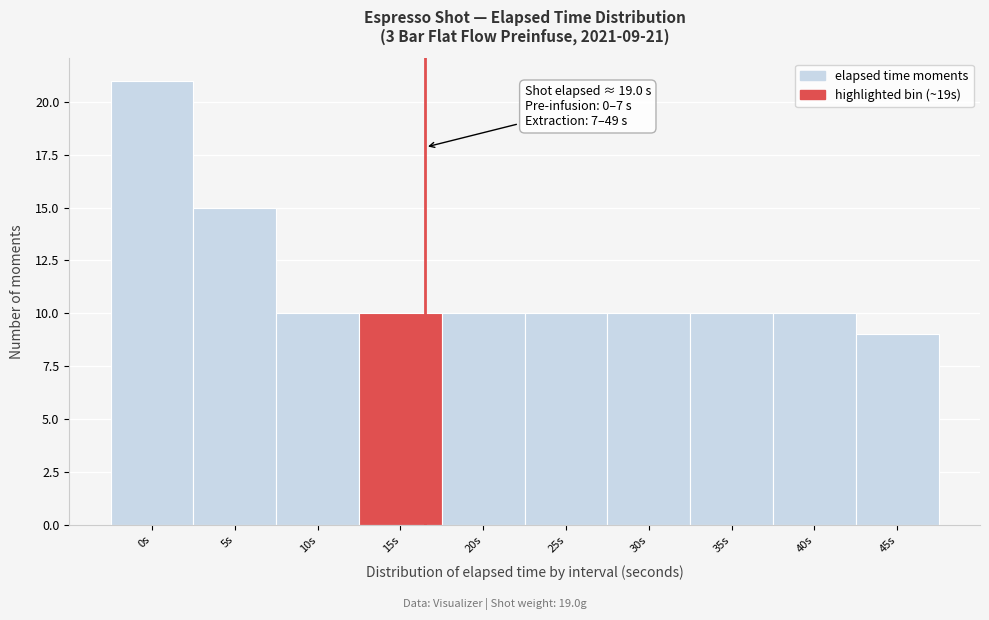

Reading right to left, list all the values displayed in this chart.

9	10	10	10	10	10	10	10	15	21